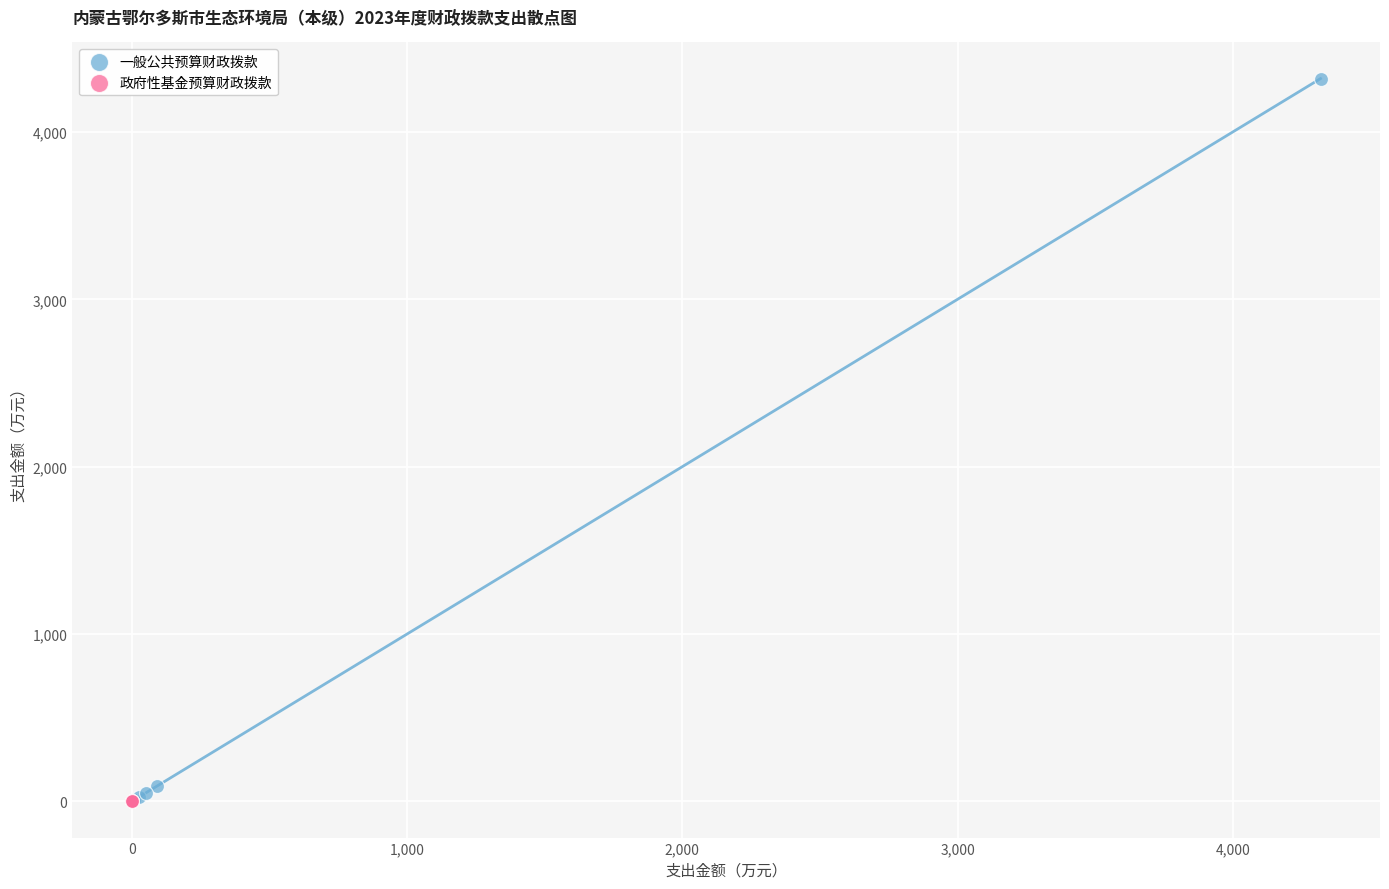

Which series reaches the maximum Y coordinate?

一般公共预算财政拨款